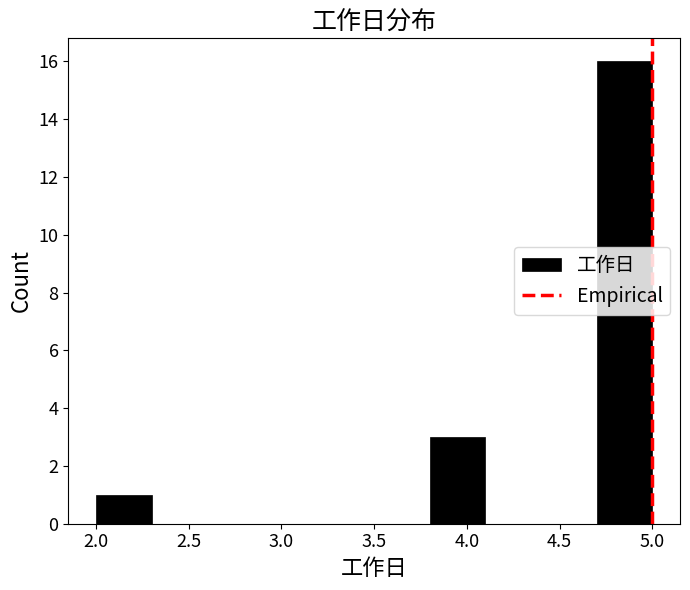

Reading left to right, list every bar in this chart as the range it spans on the x-axis followed by its height. The values are not printed on the chart, so give them approximately, as read against the axis.

2.0 to 2.3: 1
2.3 to 2.6: 0
2.6 to 2.9: 0
2.9 to 3.2: 0
3.2 to 3.5: 0
3.5 to 3.8: 0
3.8 to 4.1: 3
4.1 to 4.4: 0
4.4 to 4.7: 0
4.7 to 5.0: 16